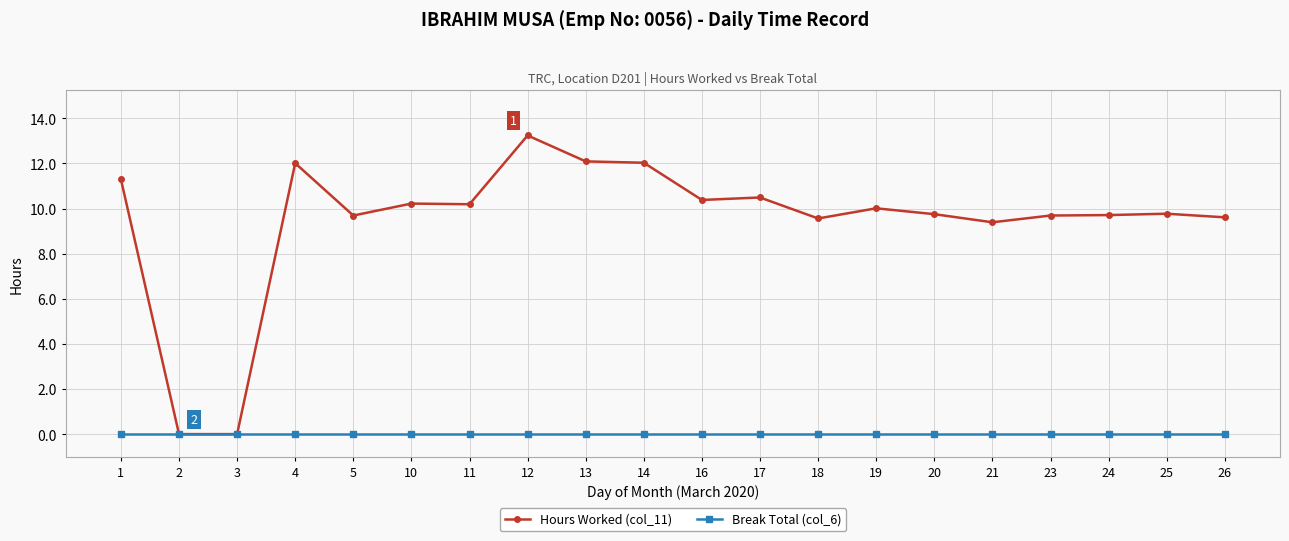

Does the chart display data point markers on the line(s)?

Yes